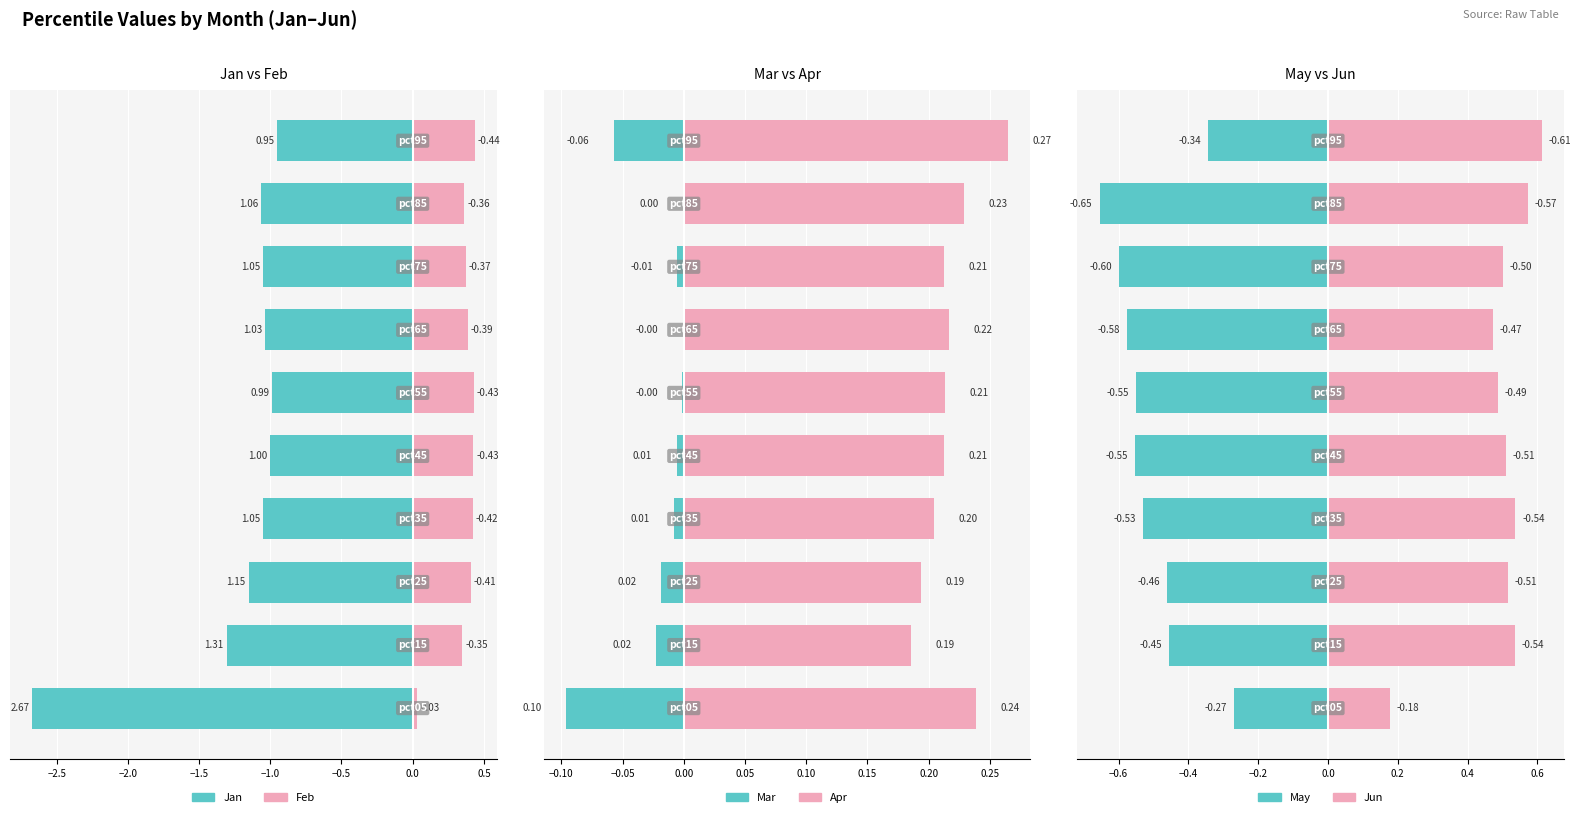

Which series has the largest total across all categories?

Jun